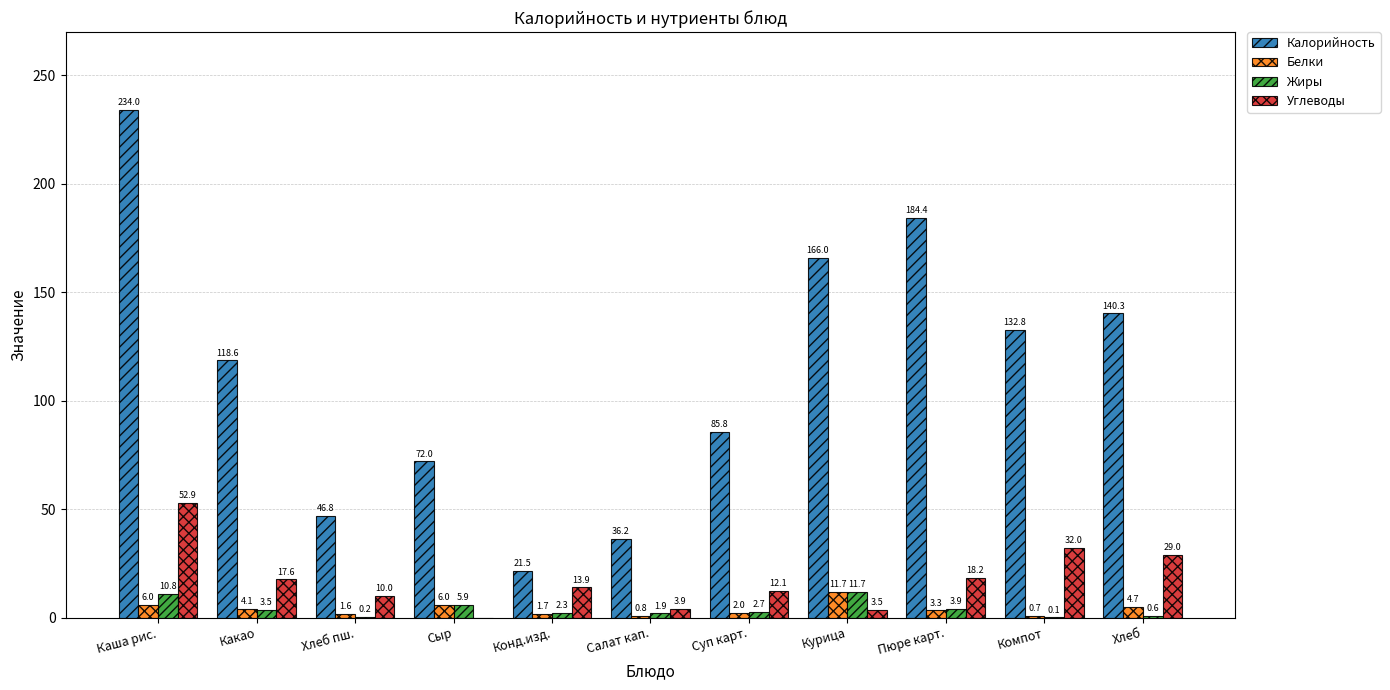

What is the total value across all series at Сыр?

83.9